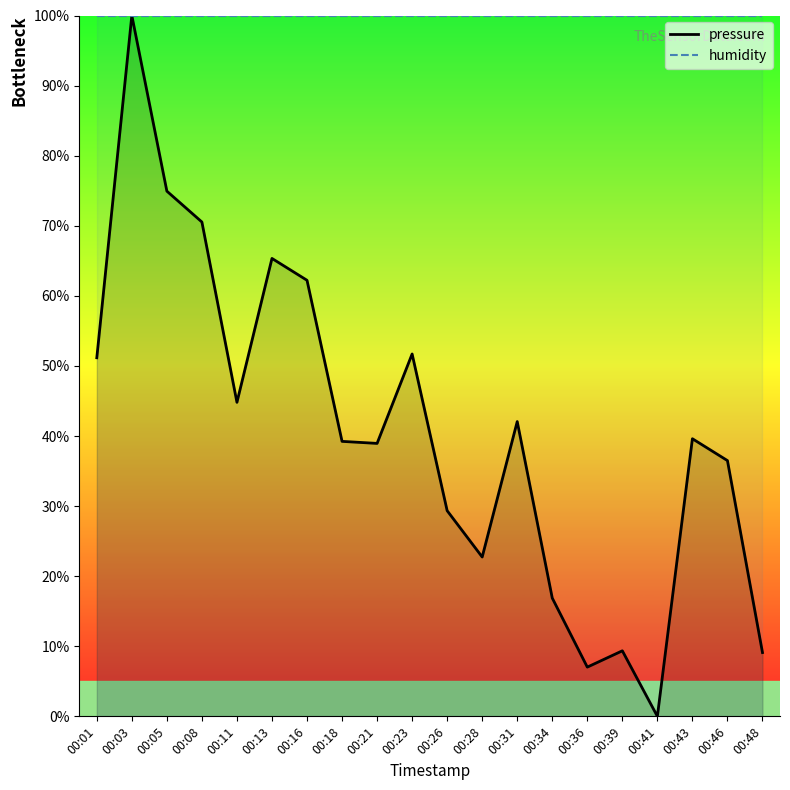

True or false: humidity and pressure intersect in this chart.

False